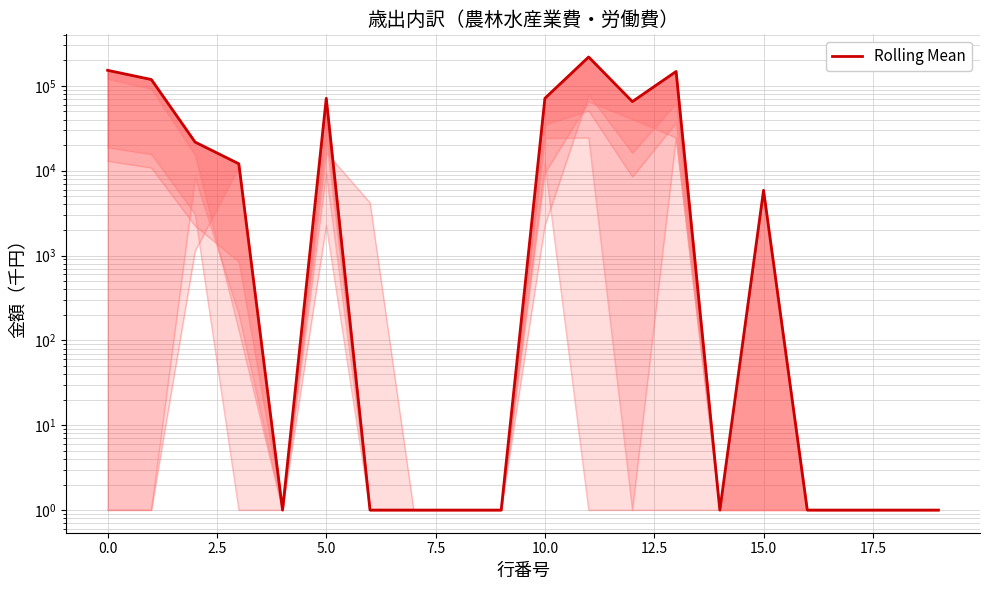

True or false: 4.林業費 has more than 1 points higher than both neighbors.

True